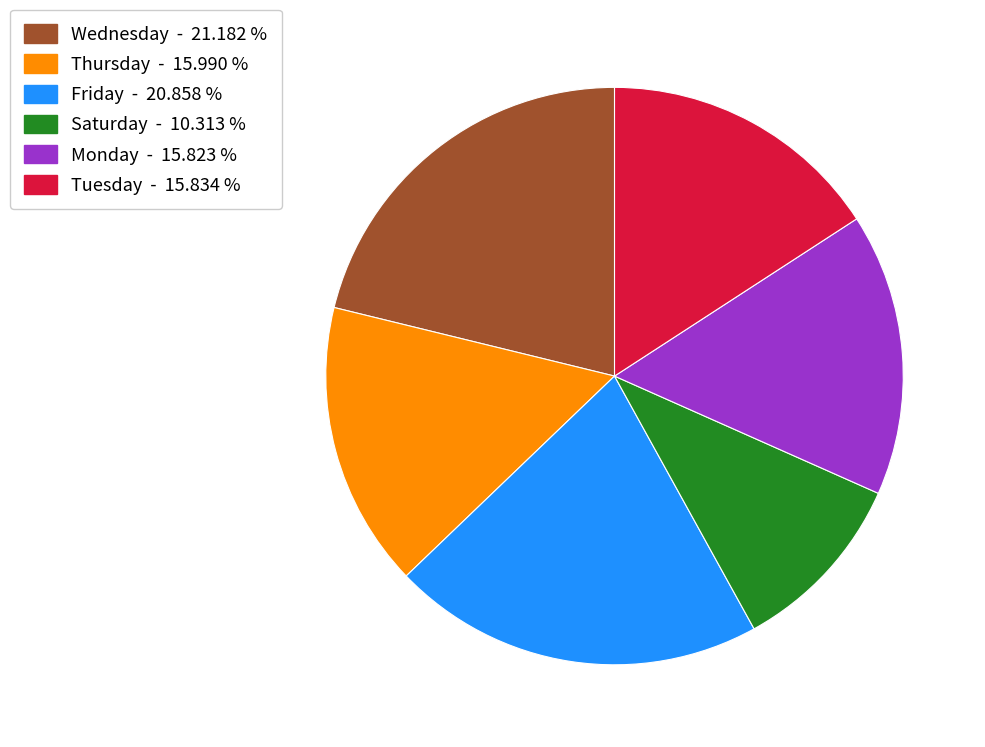

Does any single category account for the majority?

No